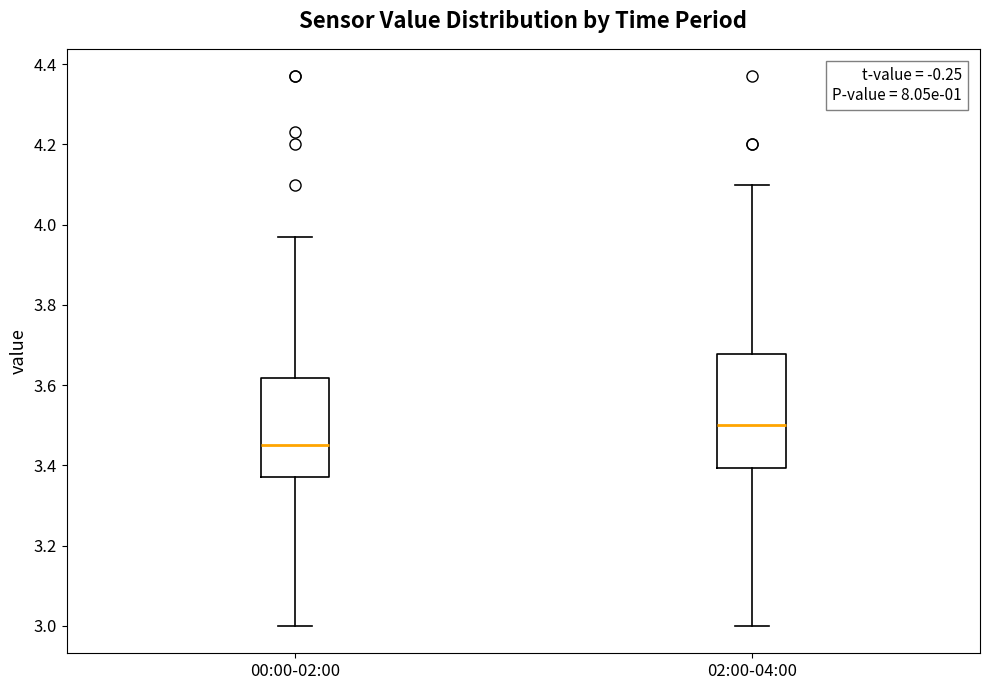

Where does the median line of the box for 02:00-04:00 sit on the y-axis? The values are not printed on the chart, so give them approximately, as read against the axis.

3.50